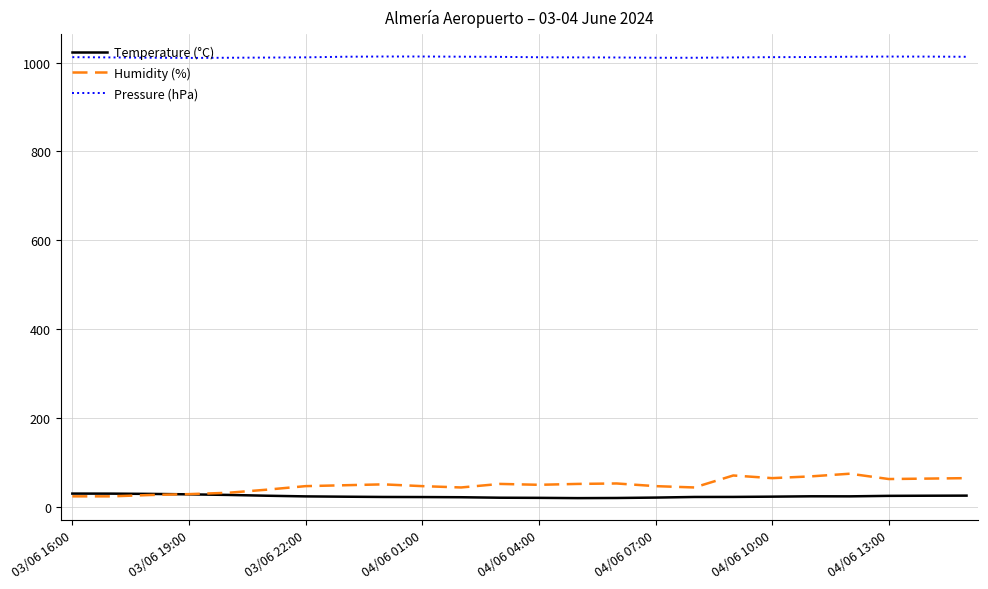

Which series has the largest total across all categories?

Pressure (hPa)